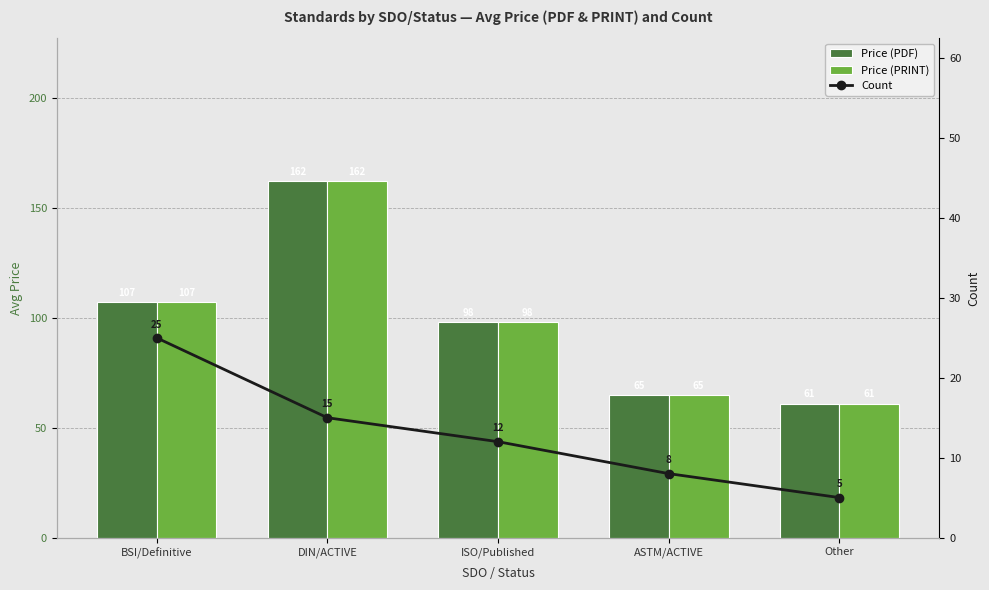

Which category has the lowest value in the Price (PRINT) series?

Other